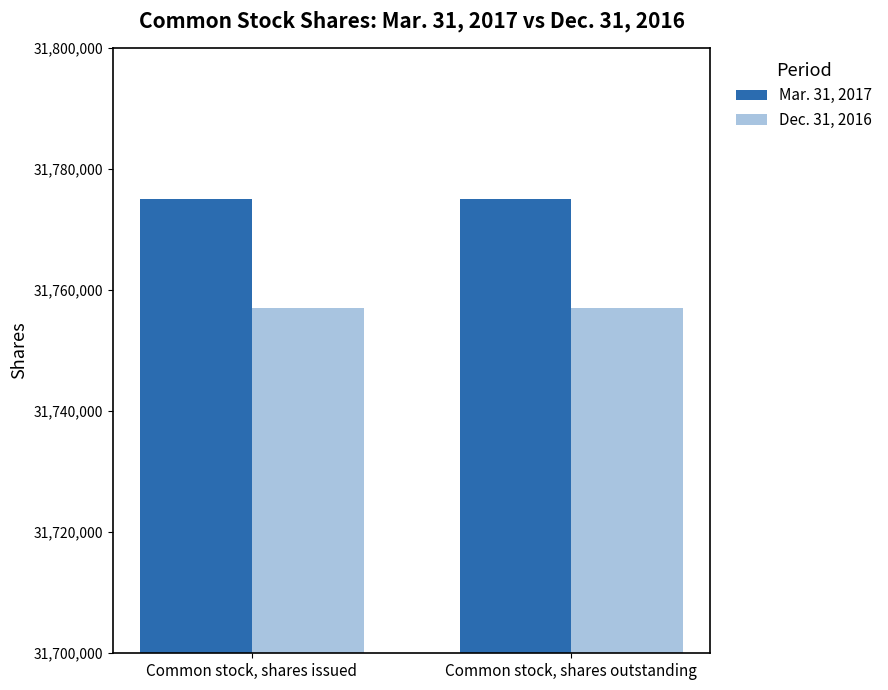

What position from the left is Common stock, shares outstanding?

2